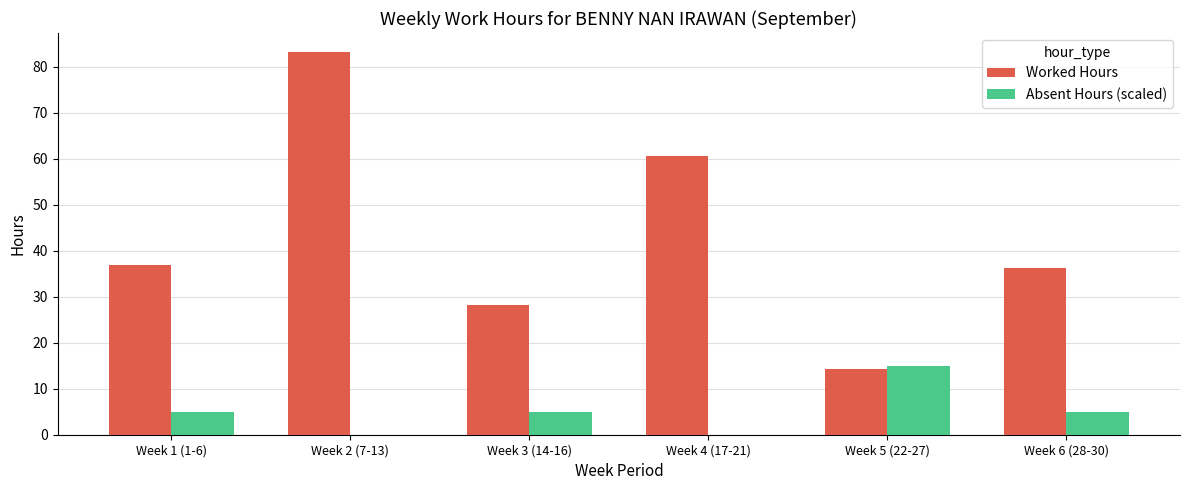

What is the sum of all Worked Hours values?

259.2